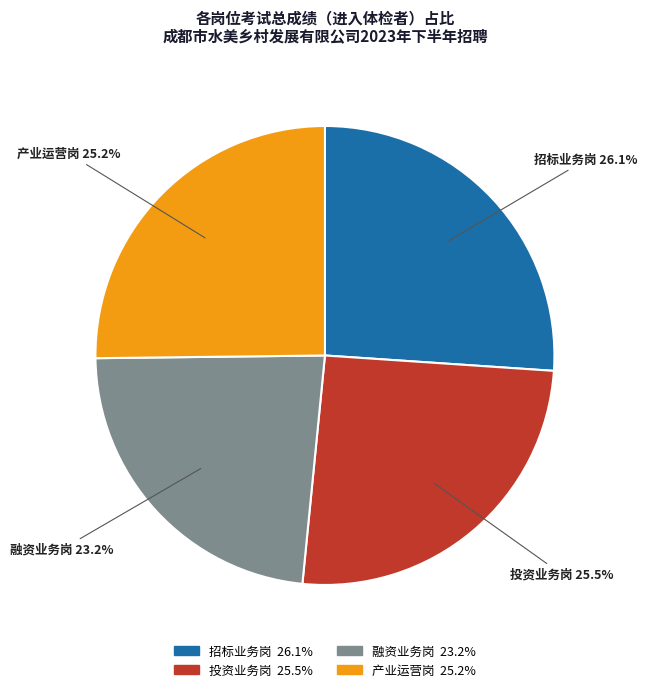

Does 融资业务岗 account for over 50% of the chart?

No